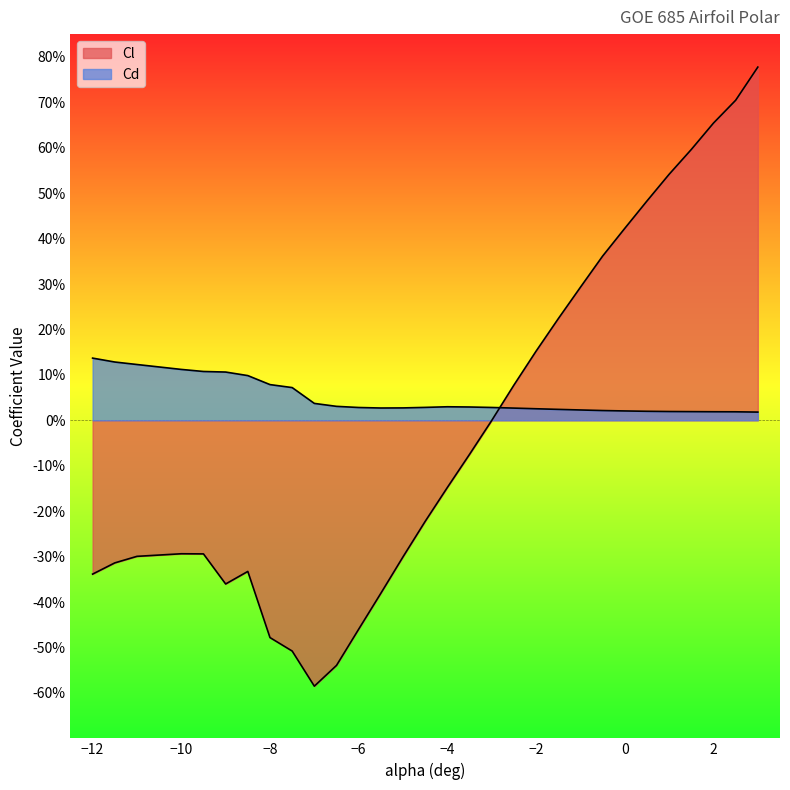

Where do Cd and Cl first cross each other?

-3 and -2.5